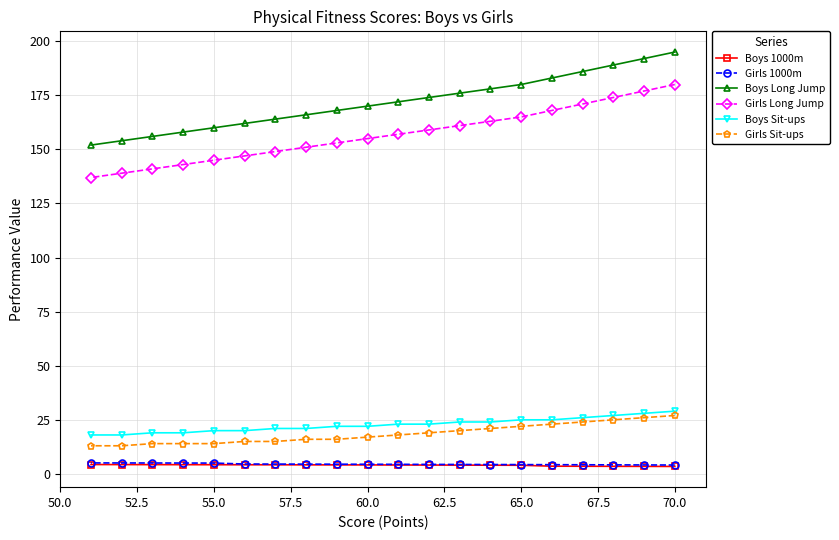

True or false: Girls Long Jump has a value of 145.0 at 55.0.

True